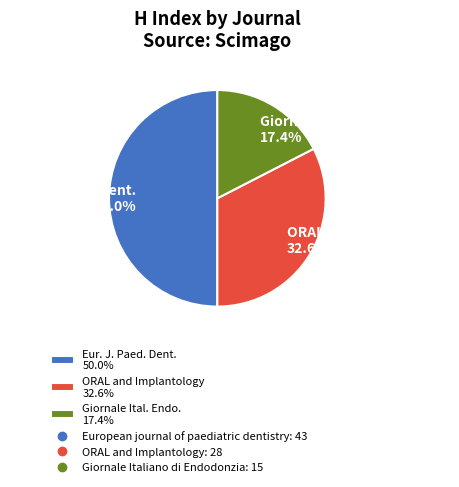

What is the ratio of the value at Giornale Ital. Endo. 17.4% to the value at Eur. J. Paed. Dent. 50.0%?

0.3